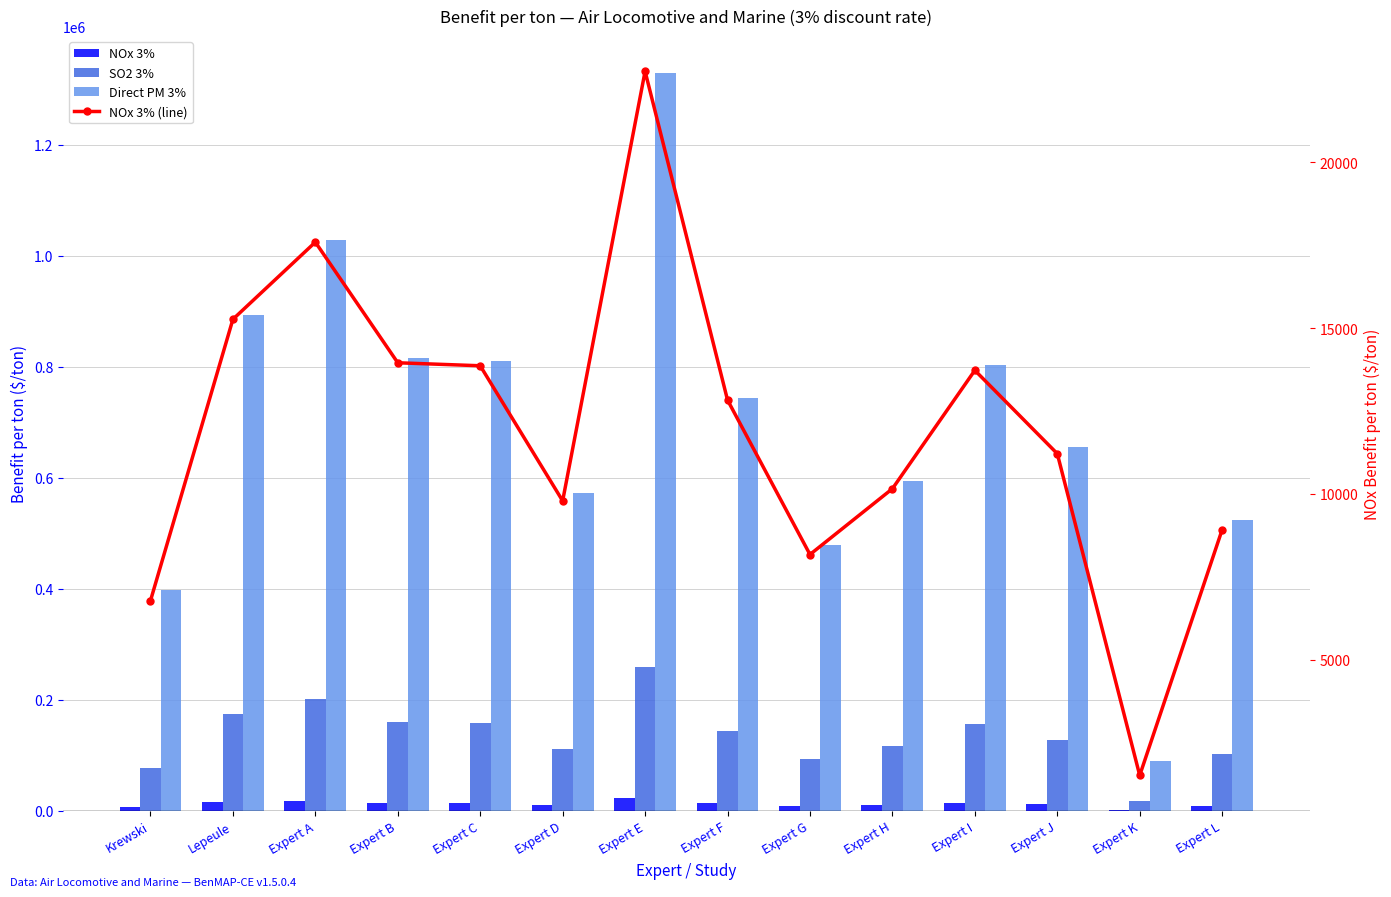

What is the sum of all Direct PM 3% values?

9732710